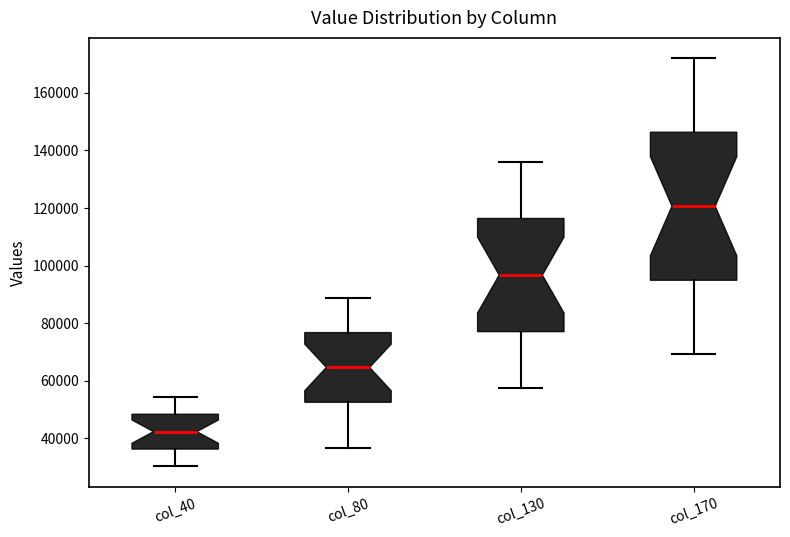

Where does the lower whisker of the box for col_80 end on the y-axis? The values are not printed on the chart, so give them approximately, as read against the axis.

36000